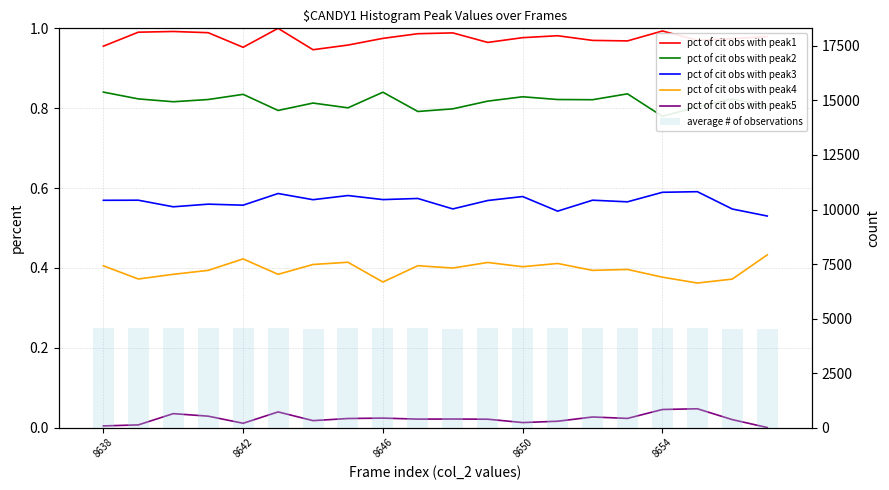

What position from the right is 17?

3